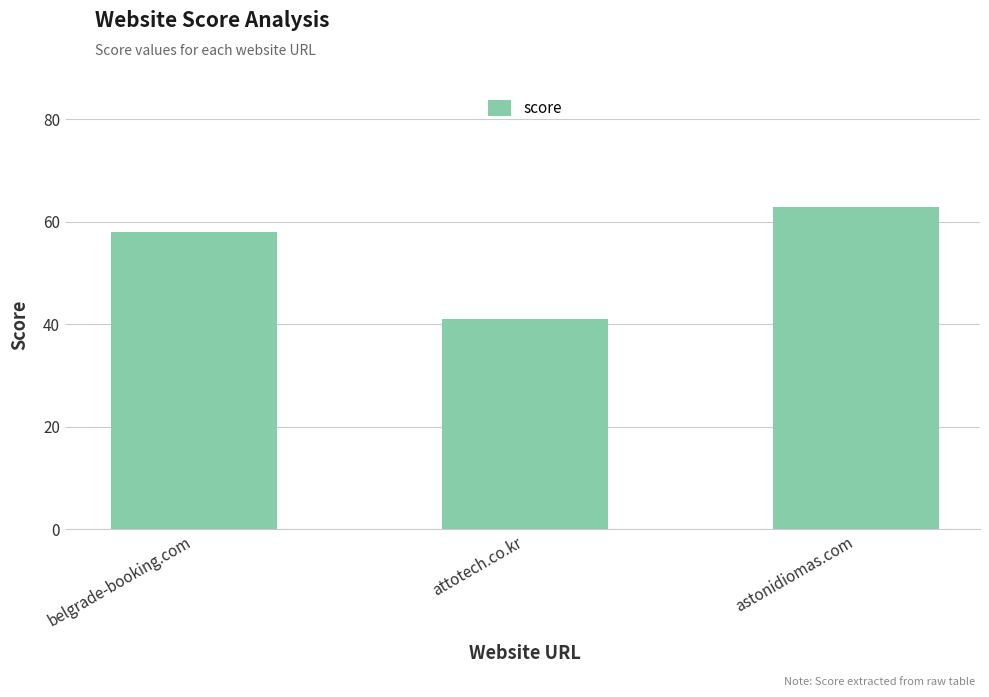

What is the maximum value shown in the chart?

63